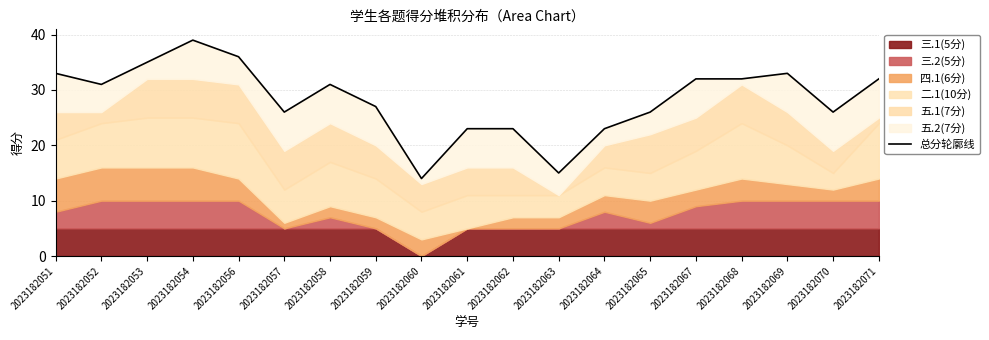

True or false: there are more than 1 points higher than both neighbors.

True